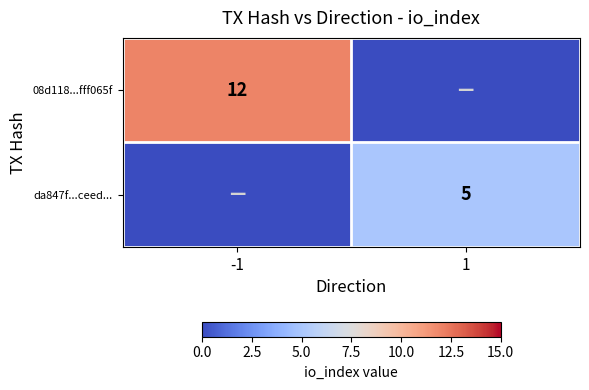

True or false: da847f...ceed... has a value of 5 at 1.

True